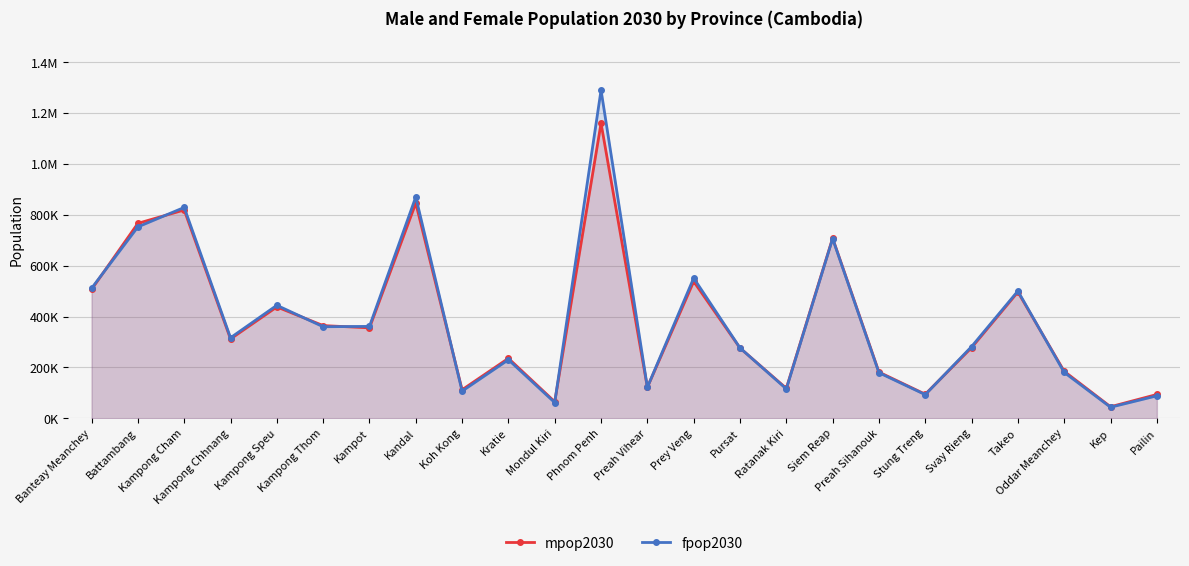

Reading right to left, what are all the values shown in this chart?

mpop2030: Pailin=93536	Kep=45339	Oddar Meanchey=184682	Takeo=496549	Svay Rieng=277824	Stung Treng=94551	Preah Sihanouk=181562	Siem Reap=708395	Ratanak Kiri=117651	Pursat=276436	Prey Veng=537979	Preah Vihear=121744	Phnom Penh=1160169	Mondul Kiri=65033	Kratie=235708	Koh Kong=112070	Kandal=846006	Kampot=355673	Kampong Thom=364465	Kampong Speu=437908	Kampong Chhnang=311939	Kampong Cham=819310	Battambang=766519	Banteay Meanchey=506763
fpop2030: Pailin=88265	Kep=43458	Oddar Meanchey=180328	Takeo=500477	Svay Rieng=281903	Stung Treng=92891	Preah Sihanouk=179122	Siem Reap=706331	Ratanak Kiri=115490	Pursat=276631	Prey Veng=551338	Preah Vihear=121936	Phnom Penh=1290548	Mondul Kiri=61692	Kratie=230252	Koh Kong=106740	Kandal=870284	Kampot=361314	Kampong Thom=359991	Kampong Speu=444276	Kampong Chhnang=316637	Kampong Cham=829128	Battambang=752666	Banteay Meanchey=511173